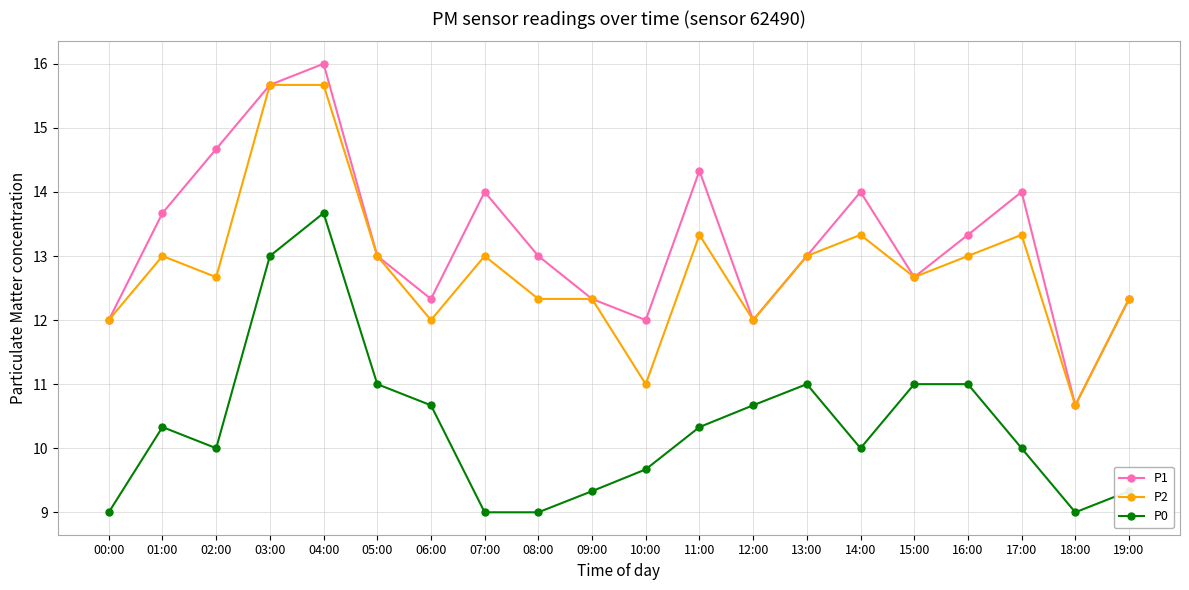

What position from the left is 18:00?

19